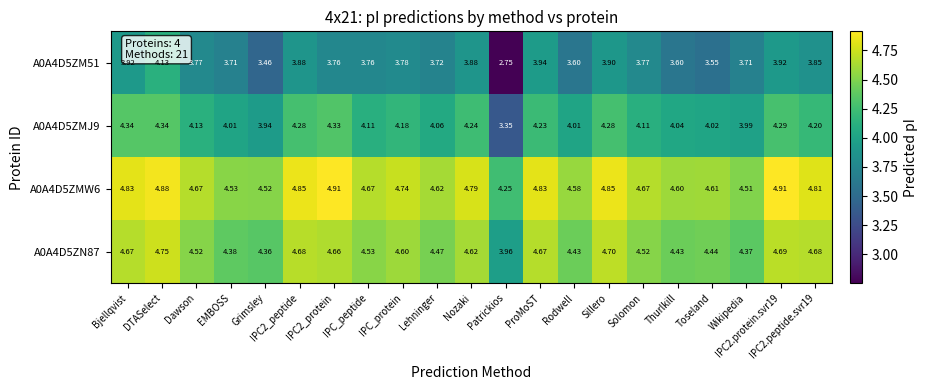

Is the value of A0A4D5ZM51 at Rodwell greater than the value of A0A4D5ZN87 at Nozaki?

No